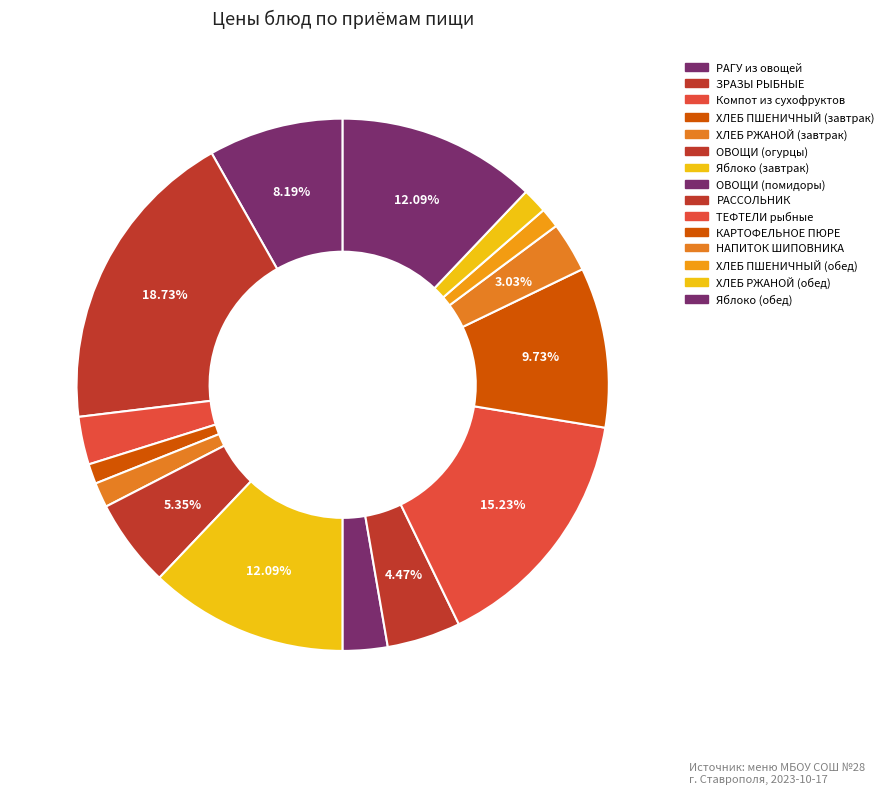

What is the smallest slice in the pie chart?

ХЛЕБ ПШЕНИЧНЫЙ (завтрак)